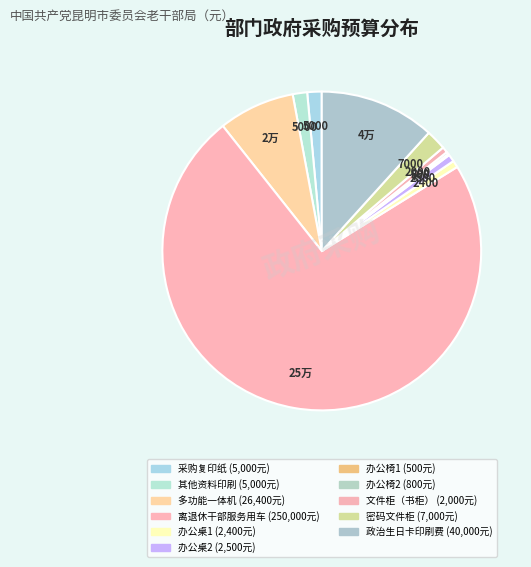

Which has a higher value, 政治生日卡印刷费 or 办公椅2?

政治生日卡印刷费